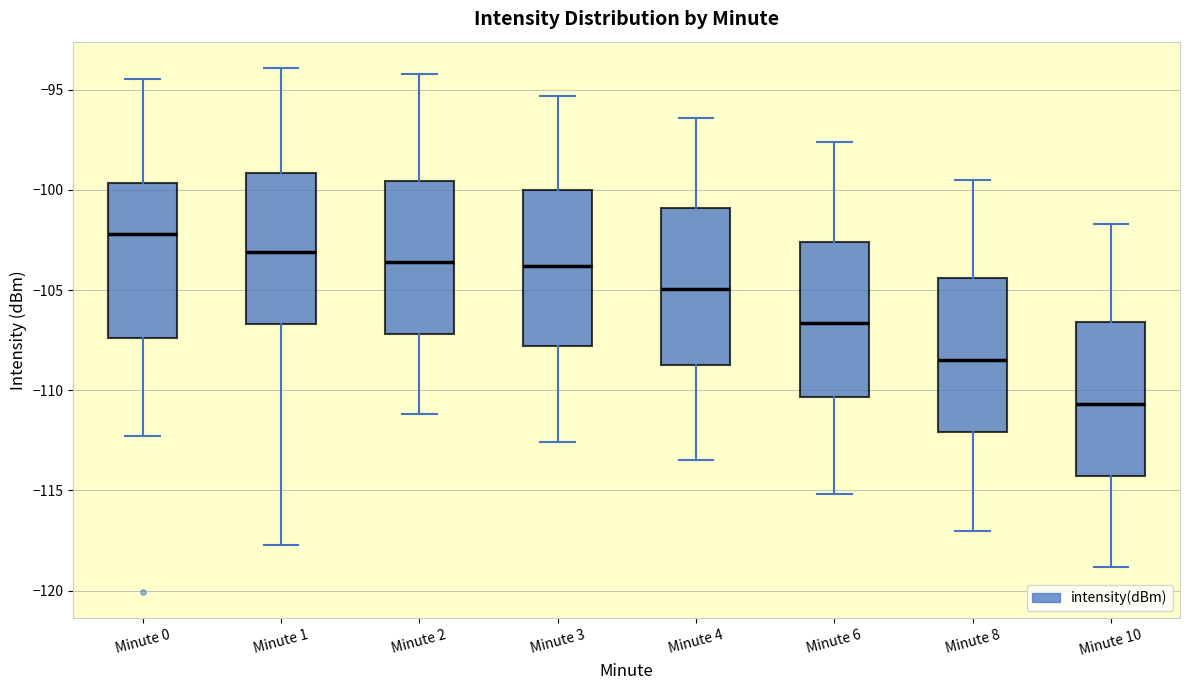

Which box has the highest median line?

Minute 0